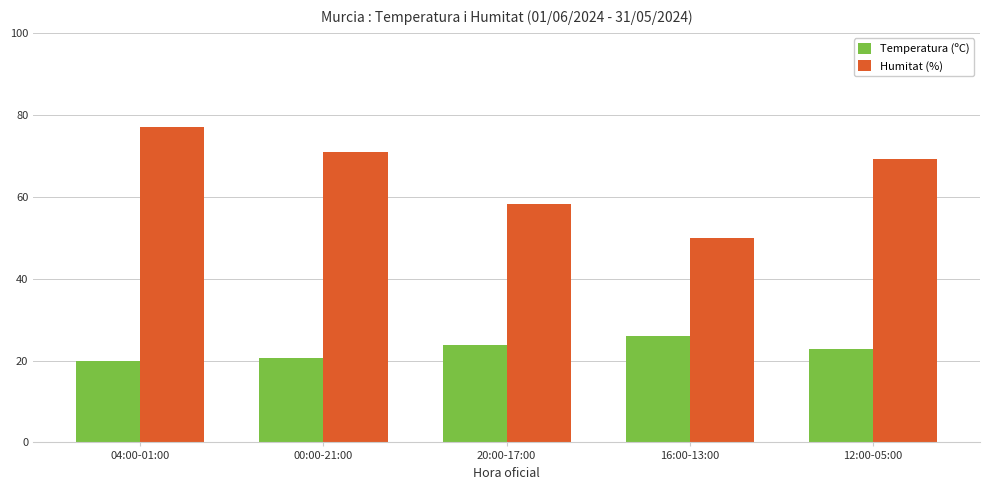

What position from the right is 20:00-17:00?

3